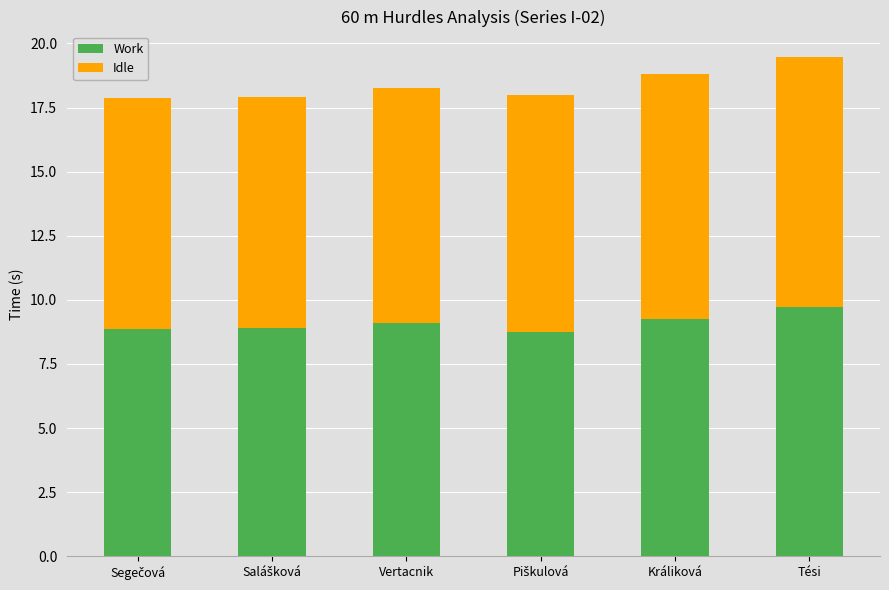

Which category has the highest value in the Work series?

Tési